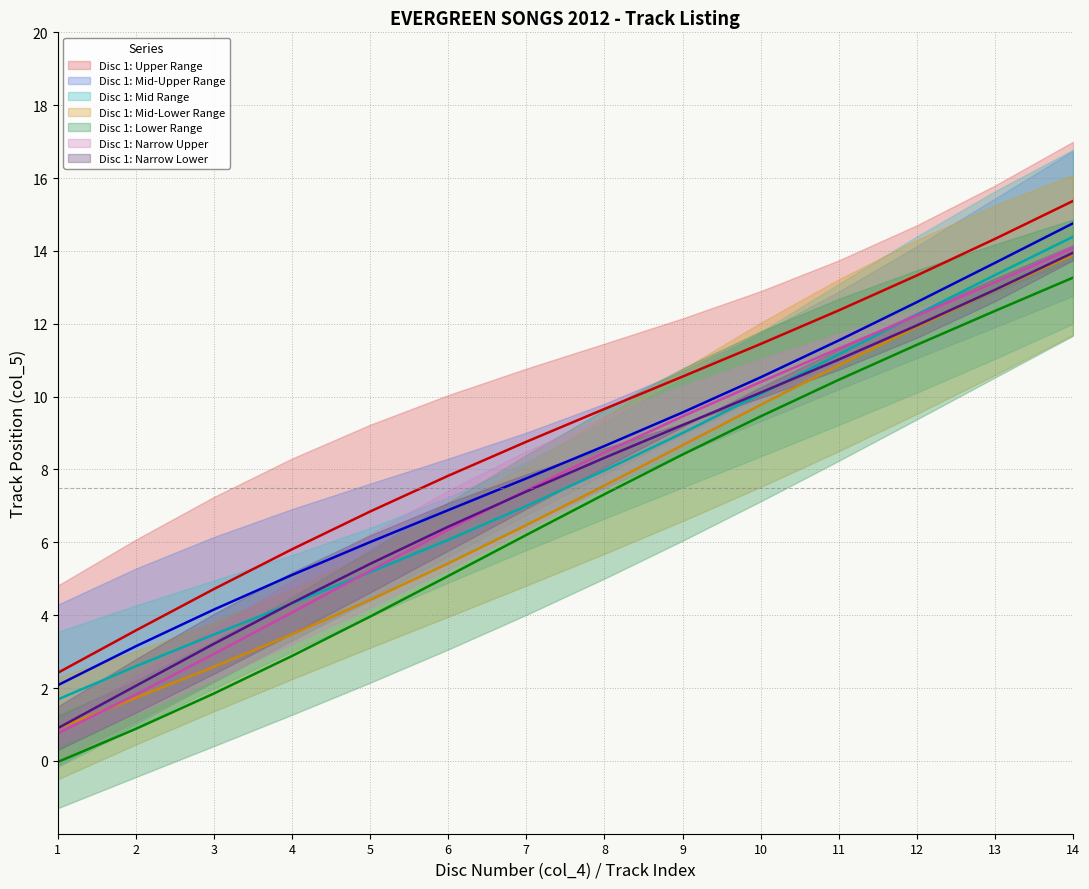

Where is the data nearest to the value 6?

7